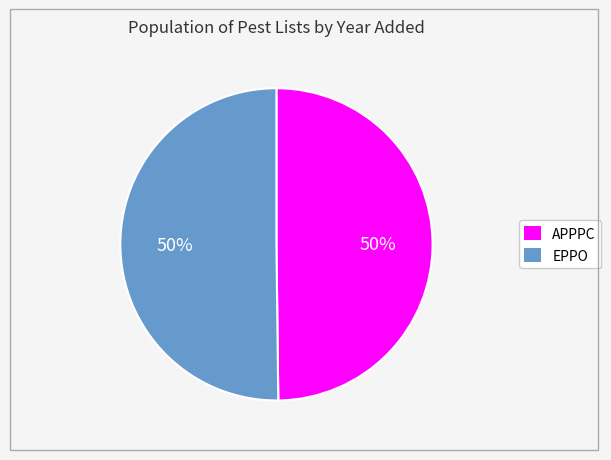

What percentage is the EPPO slice, to the nearest percent?

50%